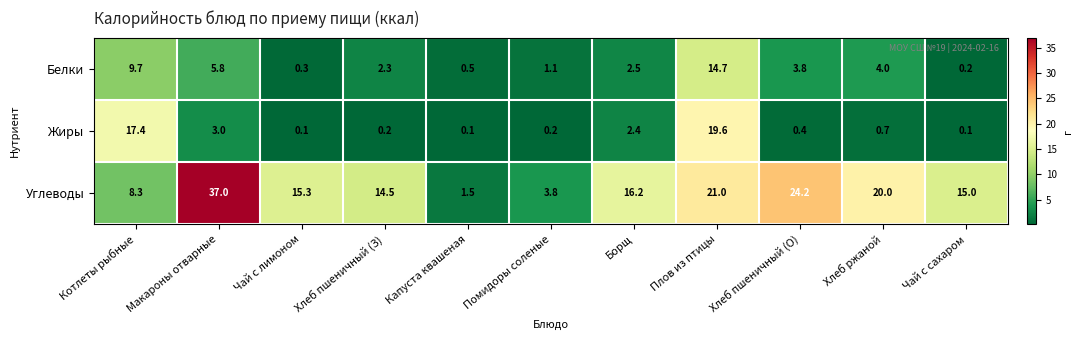

What is the difference between the maximum and minimum values in the Белки series?

14.5